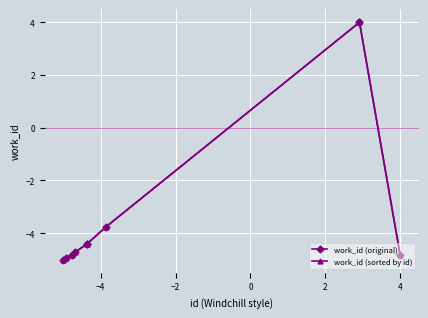

Is this an area chart (filled region under the line)?

No